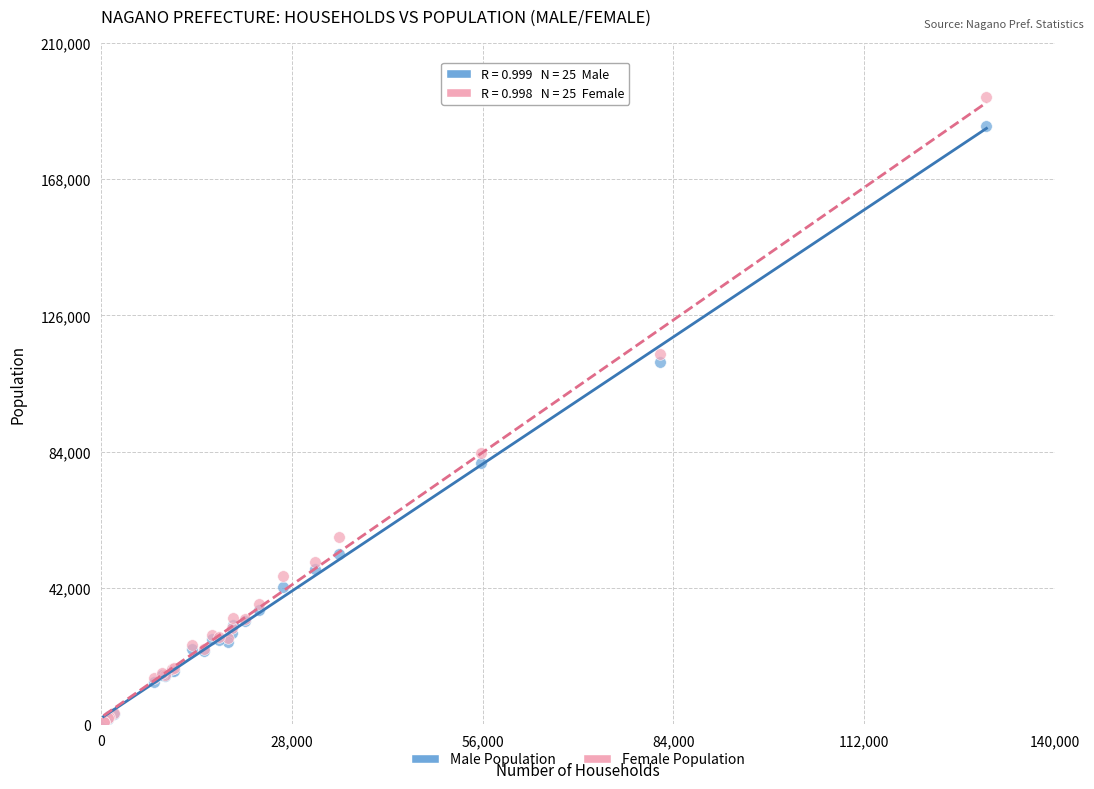

In the Male Population series, what Y value is closest to 92509?

80474